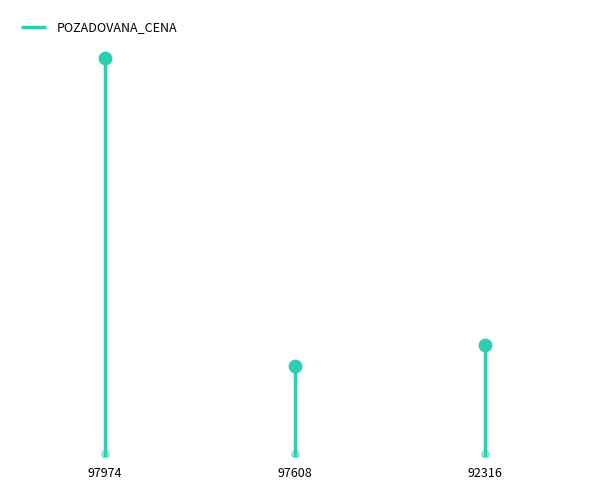

Between 92316 and 97608, which is larger?

92316